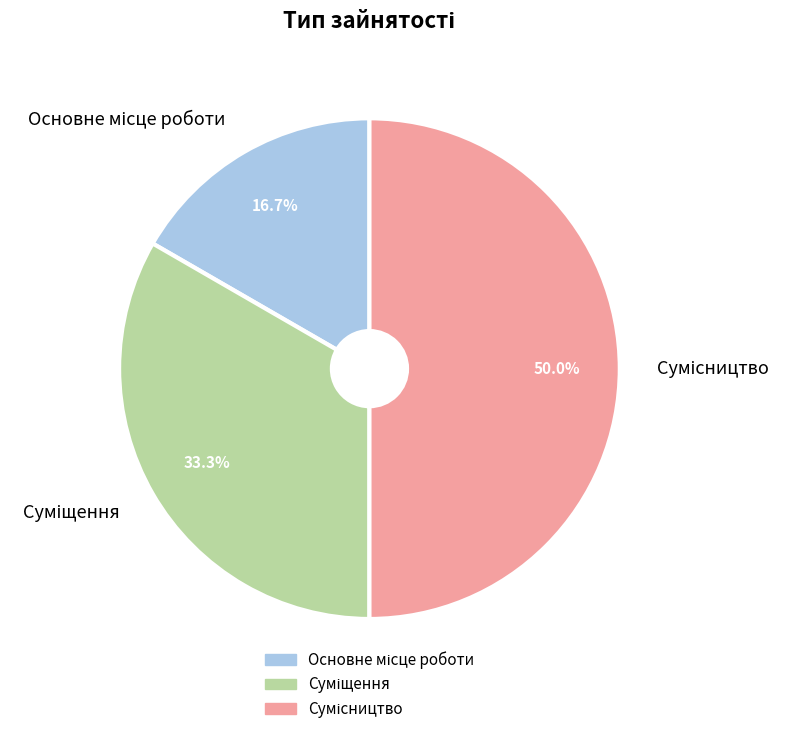

What percentage is the Основне місце роботи slice, to the nearest percent?

17%